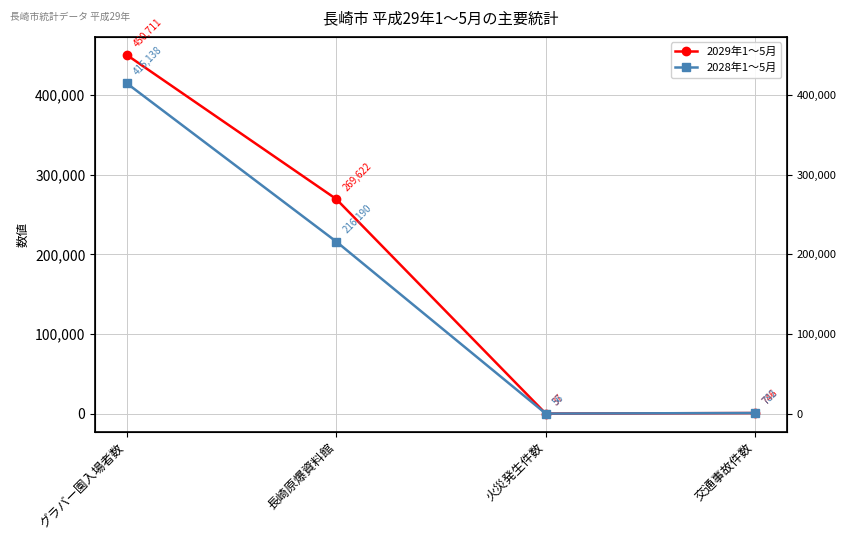

Read the 2029年1～5月 value at 長崎原爆資料館.

269622